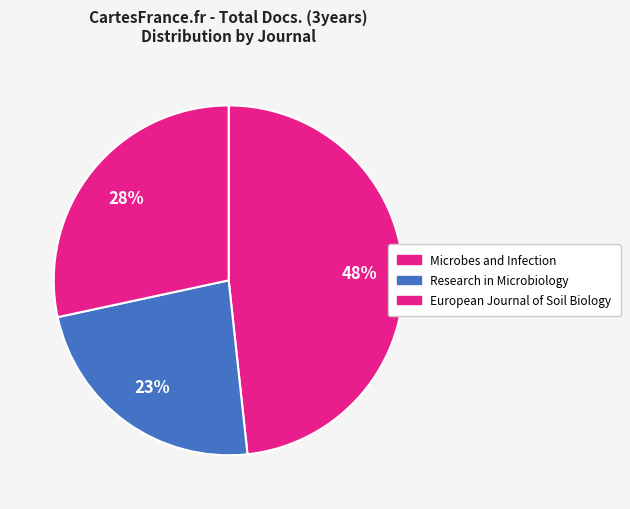

How many slices are in this pie chart?

3